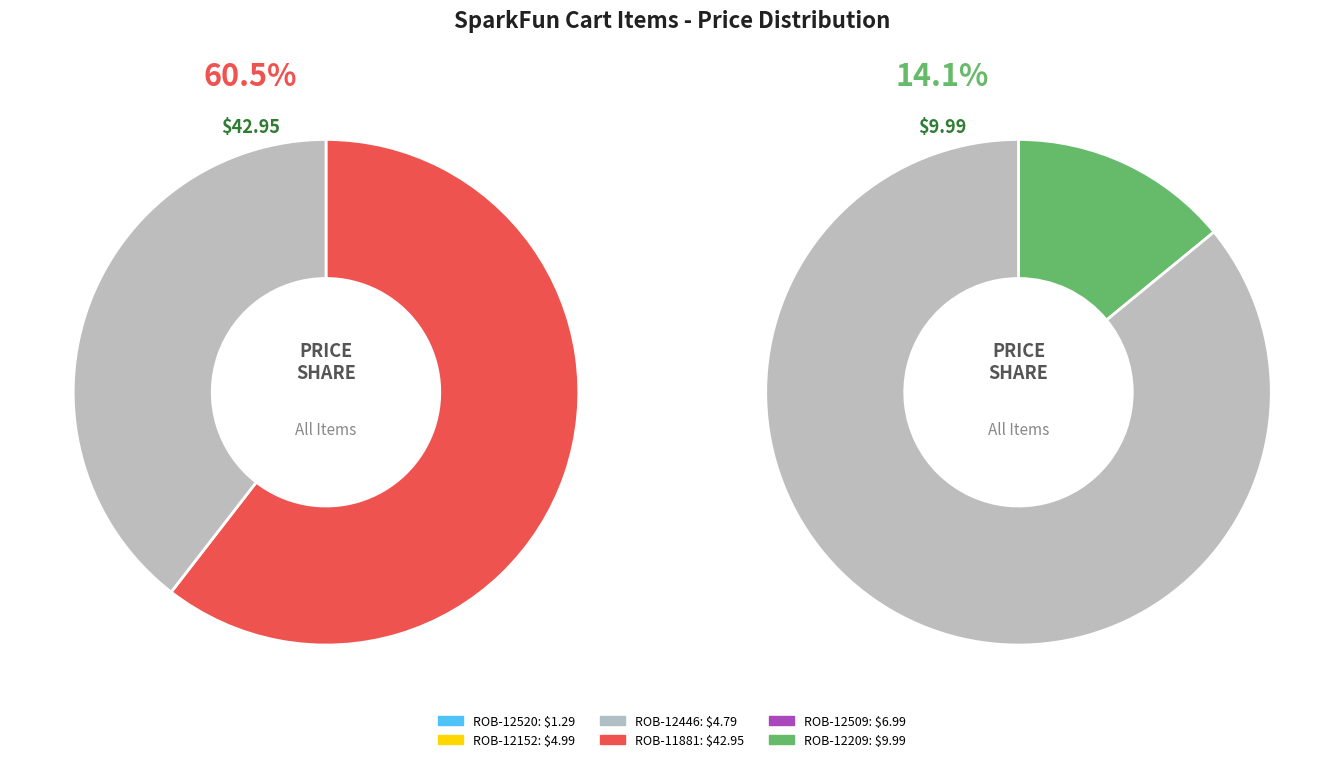

What is the change in value from ROB-11881 to ROB-12509?

-36.0